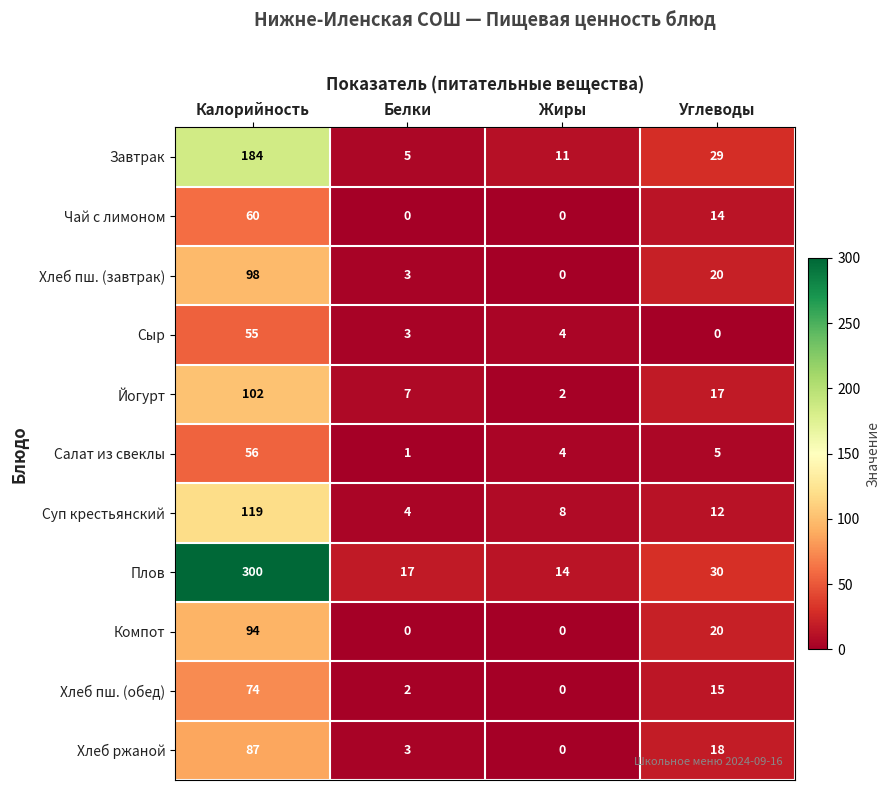

What is the maximum value shown in the chart?

300